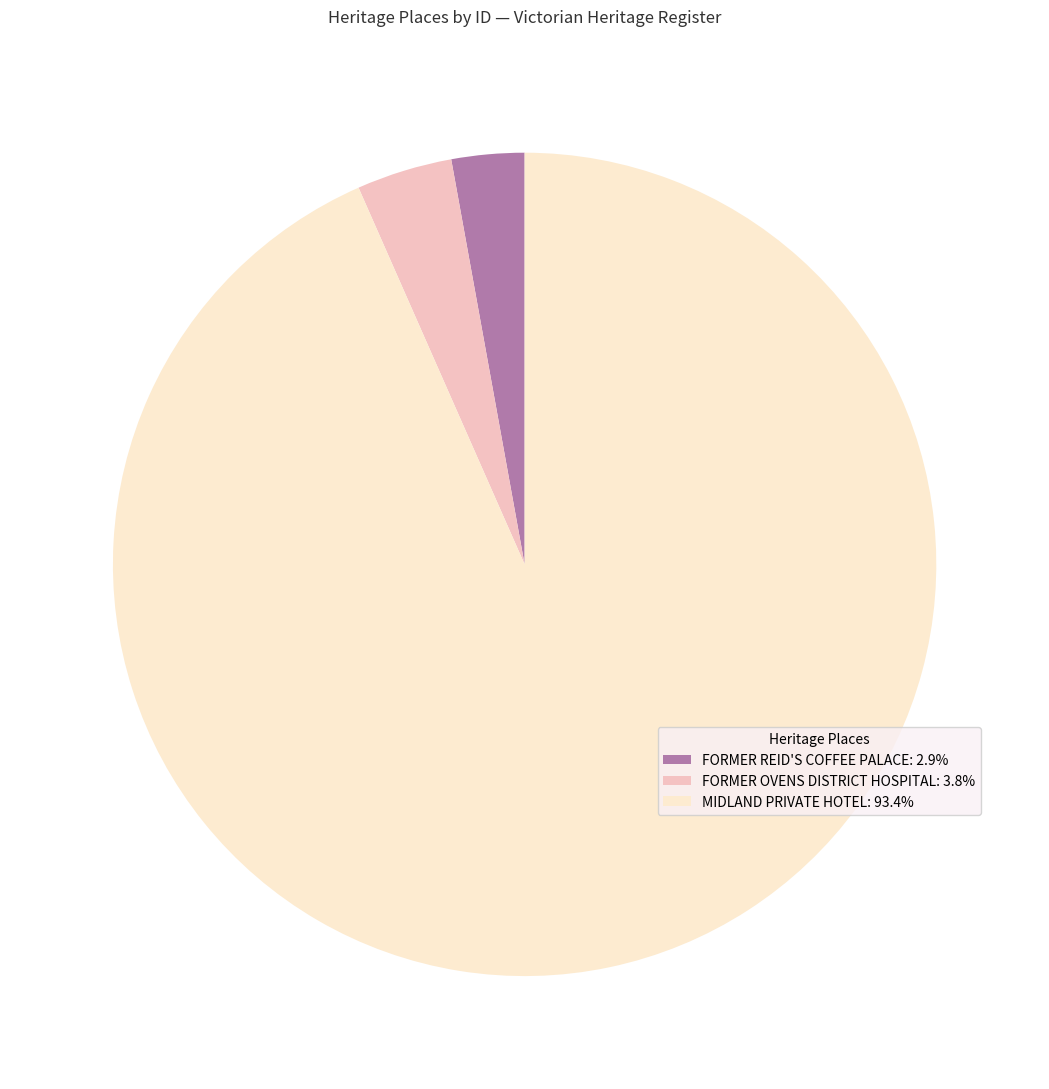

Do FORMER REID'S COFFEE PALACE: 2.9% and MIDLAND PRIVATE HOTEL: 93.4% together represent more than half of the pie?

Yes